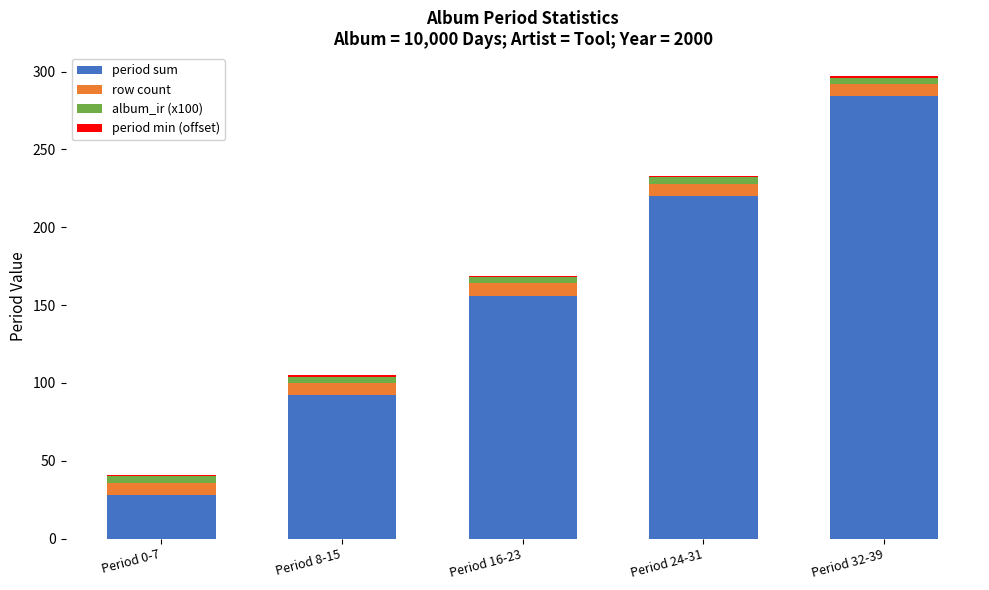

What is the difference between the period sum values at Period 24-31 and Period 16-23?

64